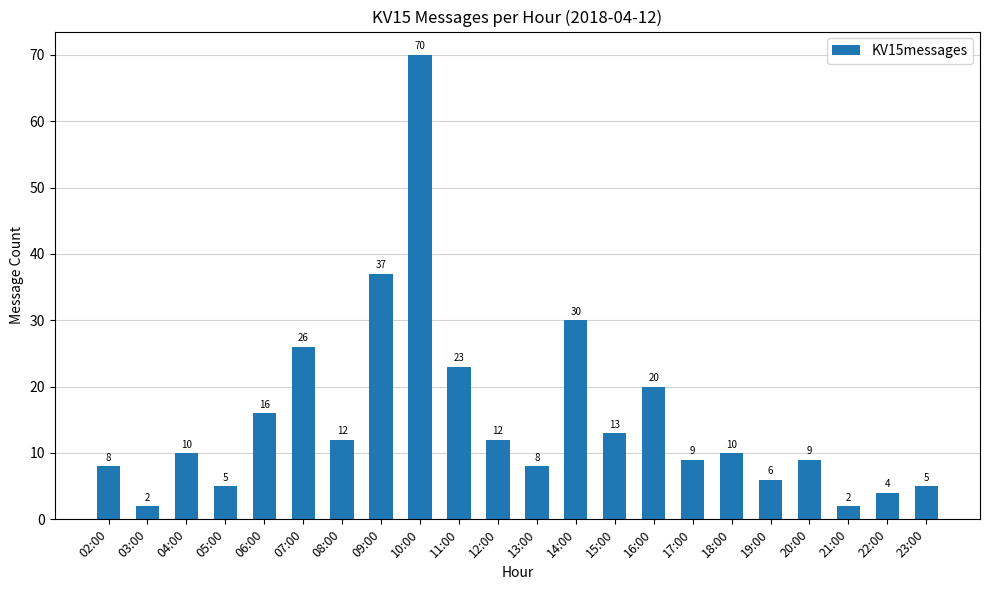

Is it true that the value at 13:00 is 8?

True